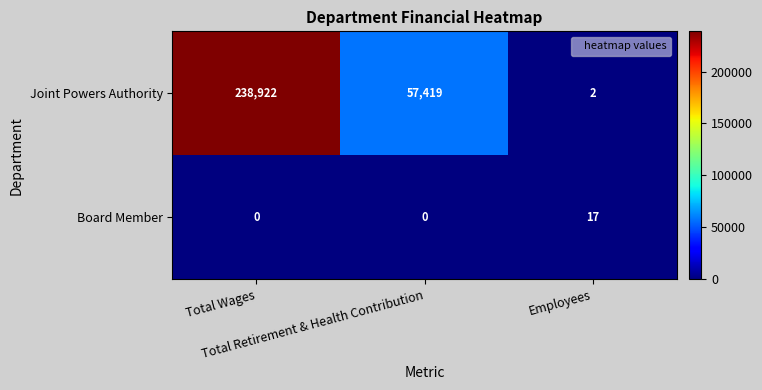

At how many categories does at least one series exceed 112459?

1